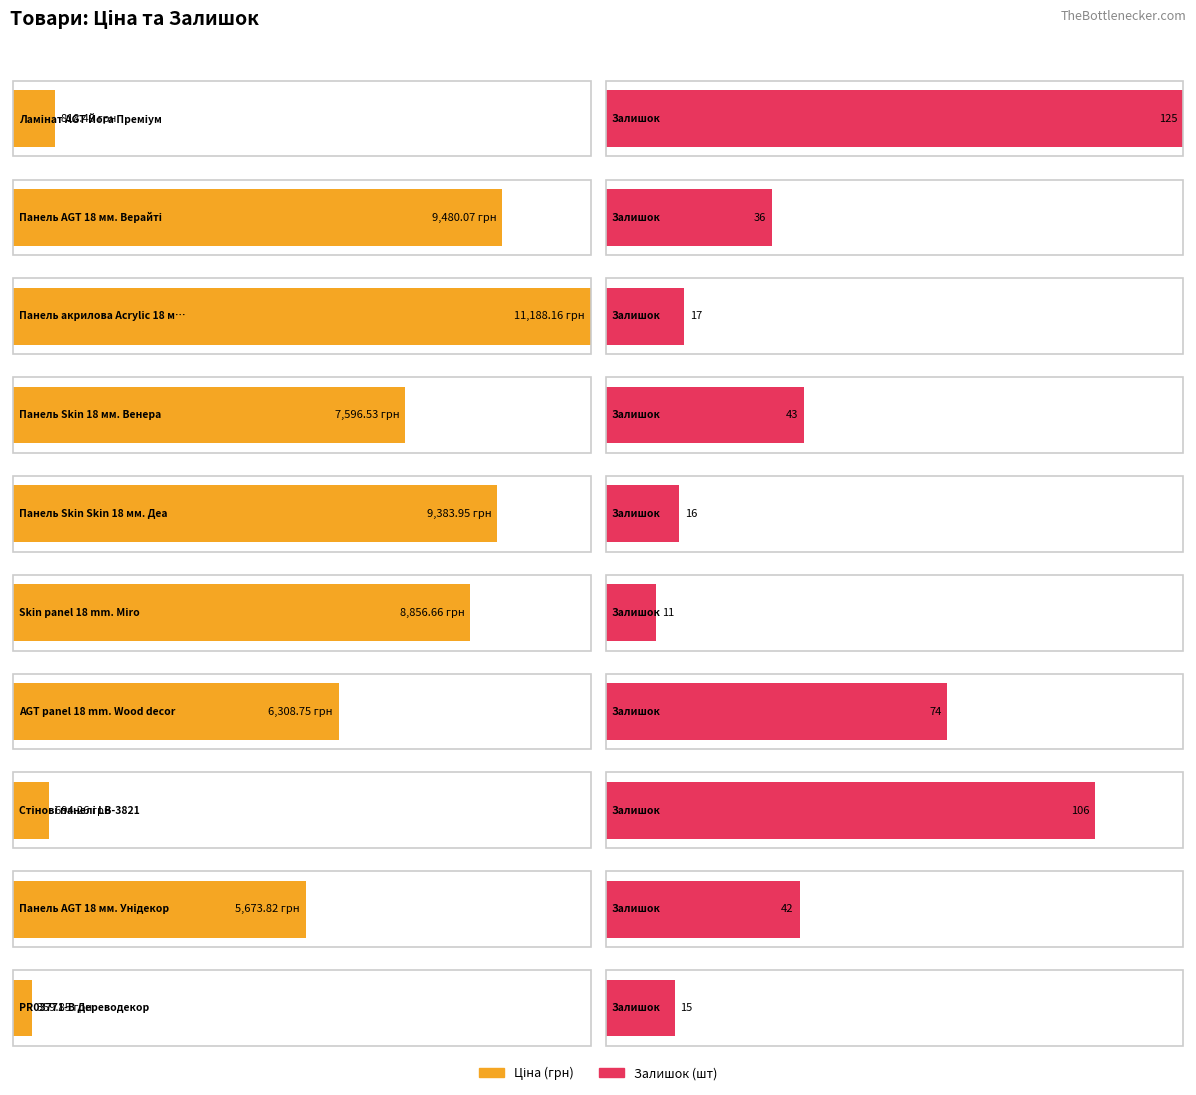

Count the number of categories in the chart.

10